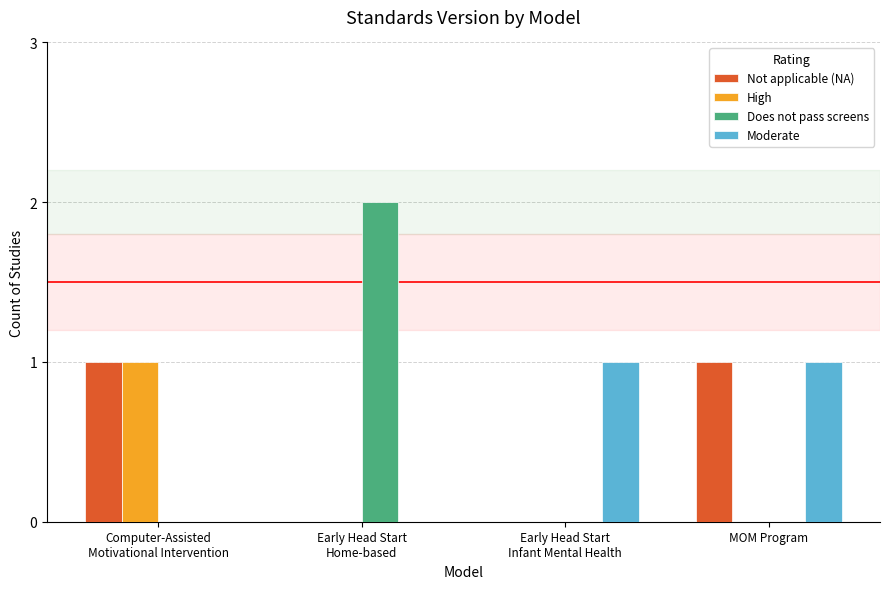

Is it true that Moderate equals 0 at MOM Program?

False